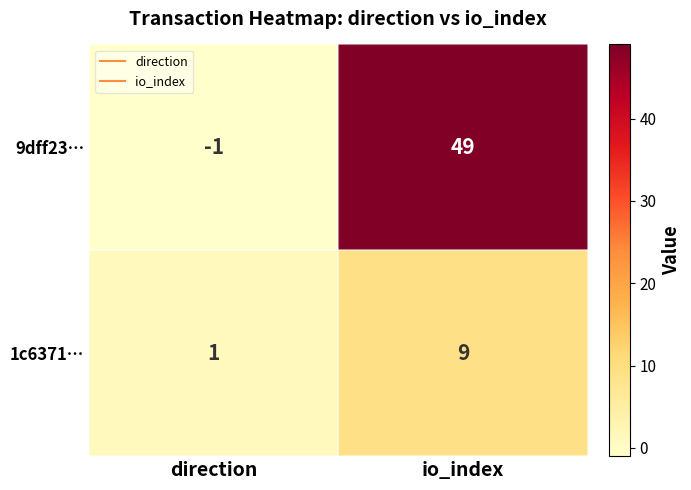

Between direction and io_index, which series saw the biggest shift?

9dff23…